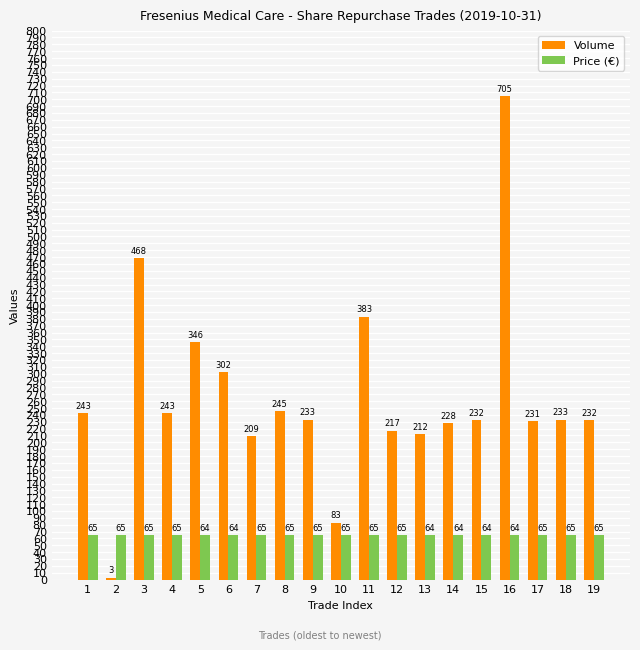

How many bars are there in each group?

2